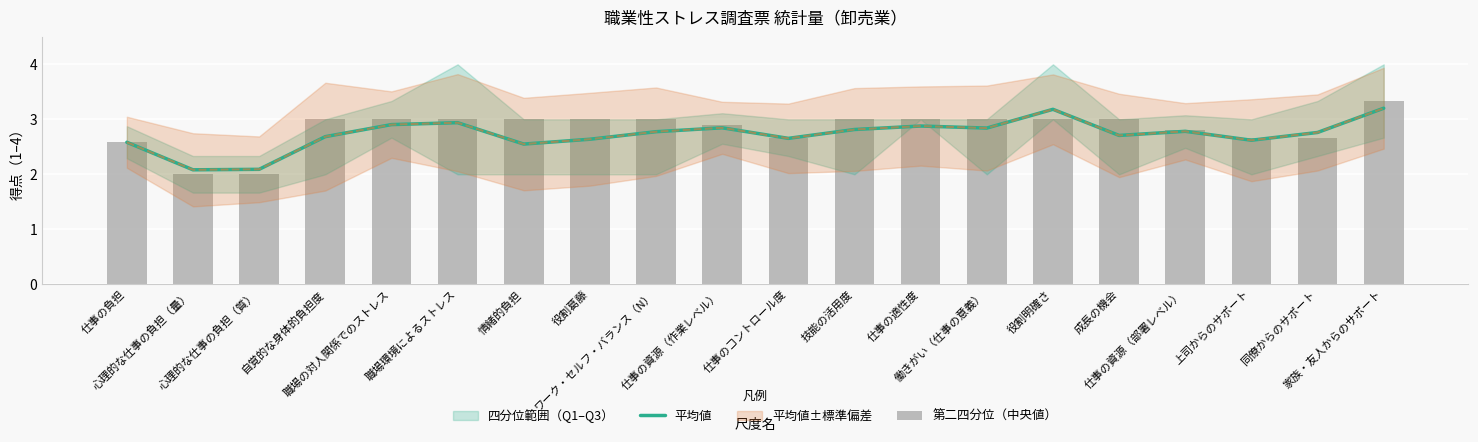

Is the value of 第二四分位（中央値） at 役割明確さ greater than the value of 平均値 at 情緒的負担?

Yes